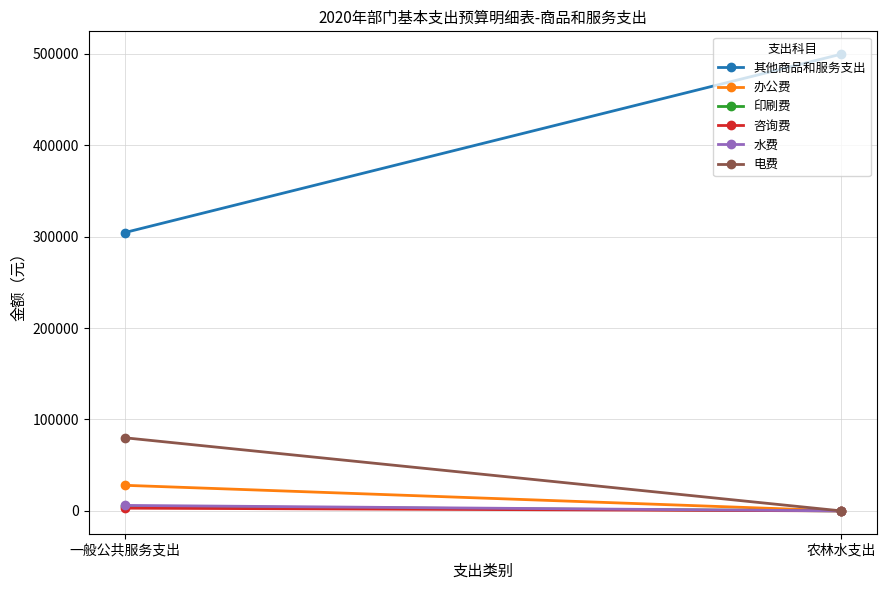

What is the difference between the highest and lowest values at 一般公共服务支出?

301400